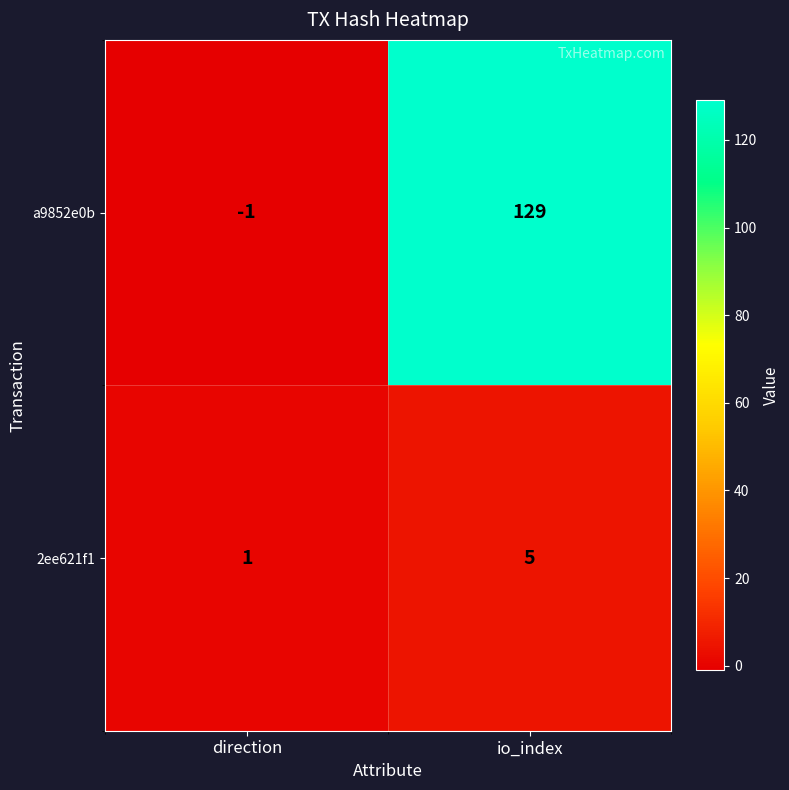

How many data points in 2ee621f1 are less than 5?

1